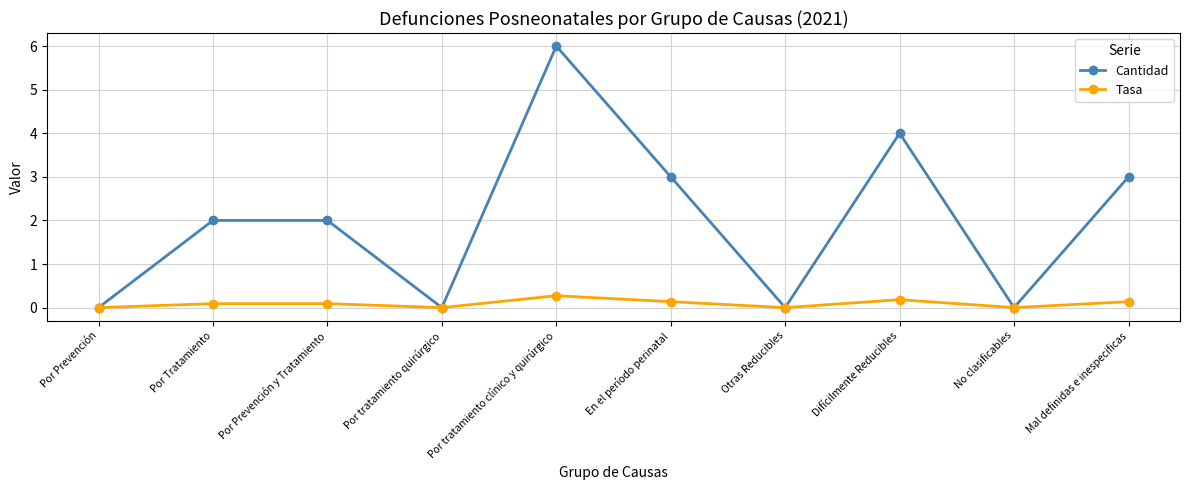

What is the total value across all series at En el período perinatal?

3.1